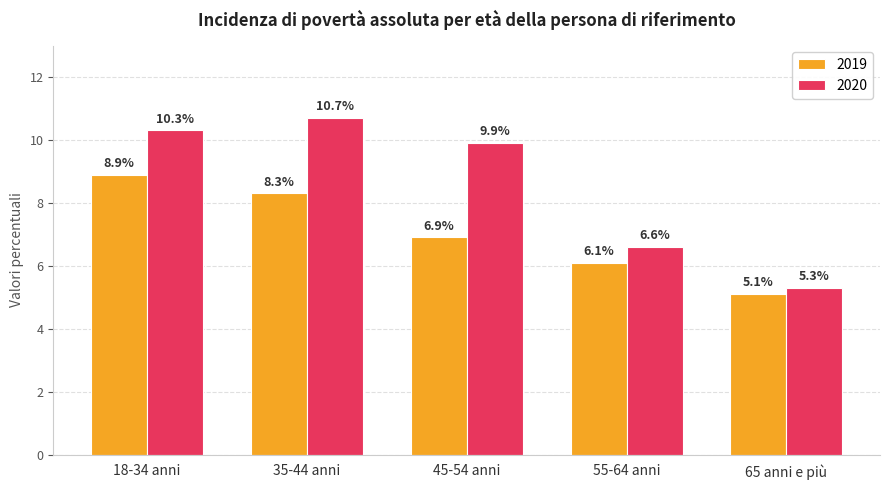

How many bars are there in total?

10